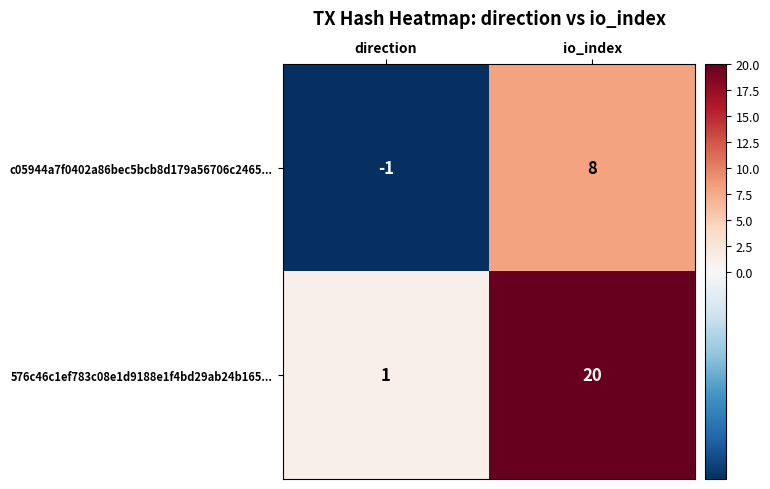

Reading left to right, transcribe all the data shown in this chart.

c05944a7f0402a86bec5bcb8d179a56706c2465...: direction=-1	io_index=8
576c46c1ef783c08e1d9188e1f4bd29ab24b165...: direction=1	io_index=20